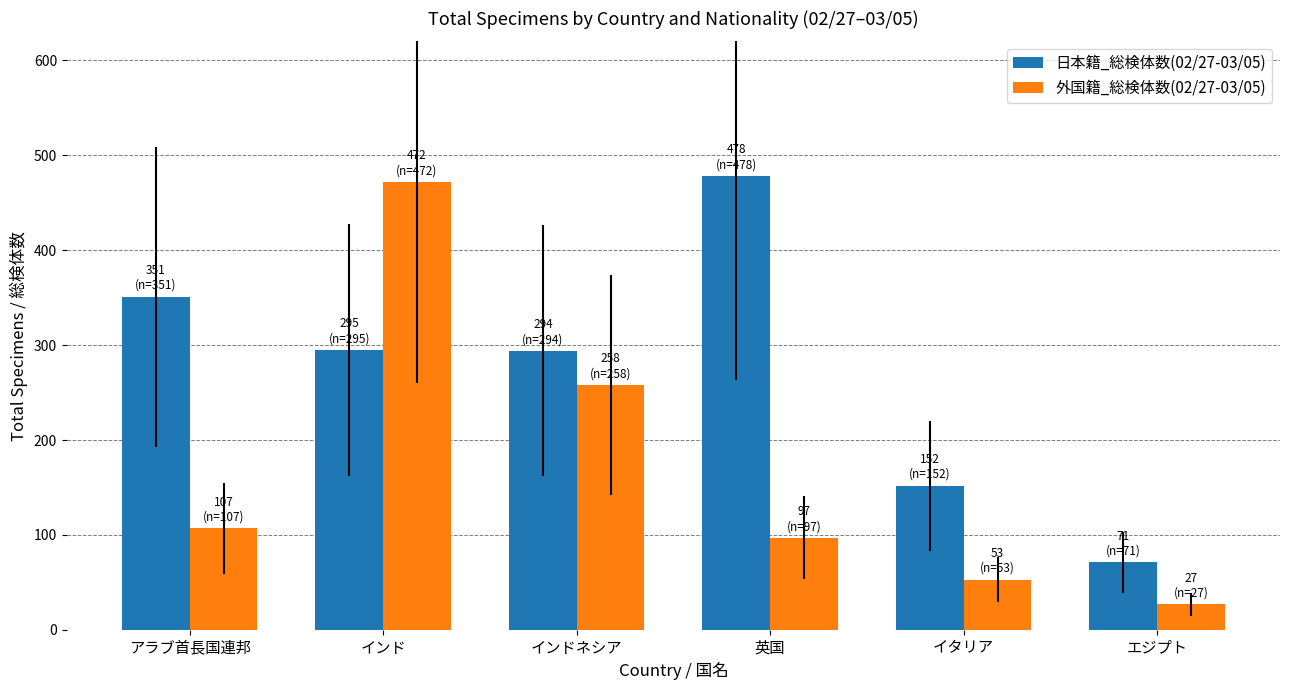

Rank the series at インド from highest to lowest value.

外国籍_総検体数(02/27-03/05), 日本籍_総検体数(02/27-03/05)